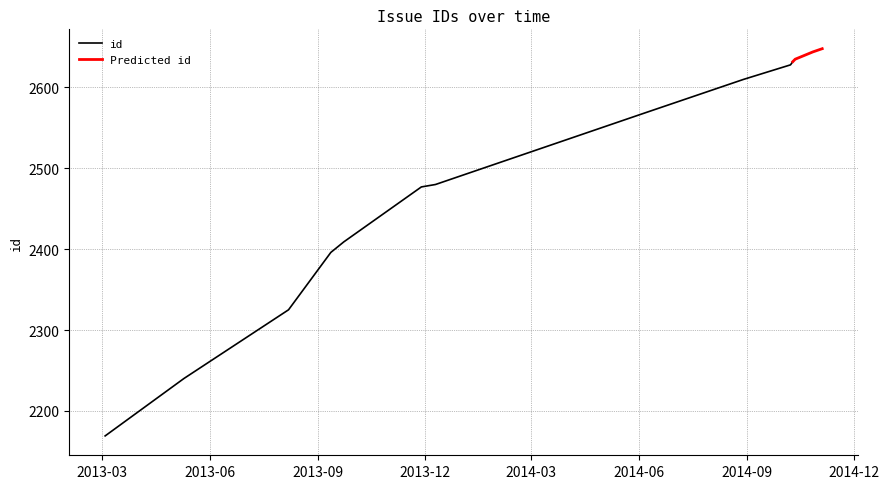

What is the minimum value shown in the chart?

2169